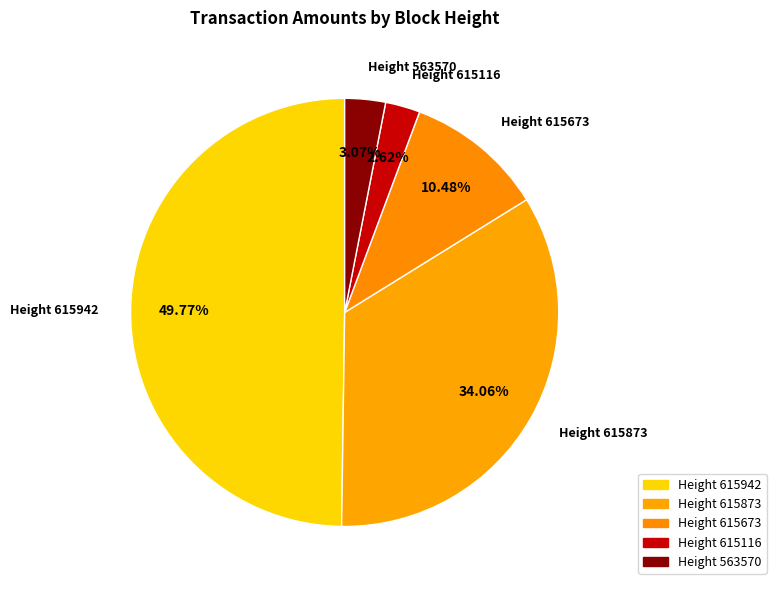

Which slice is the largest?

Height 615942